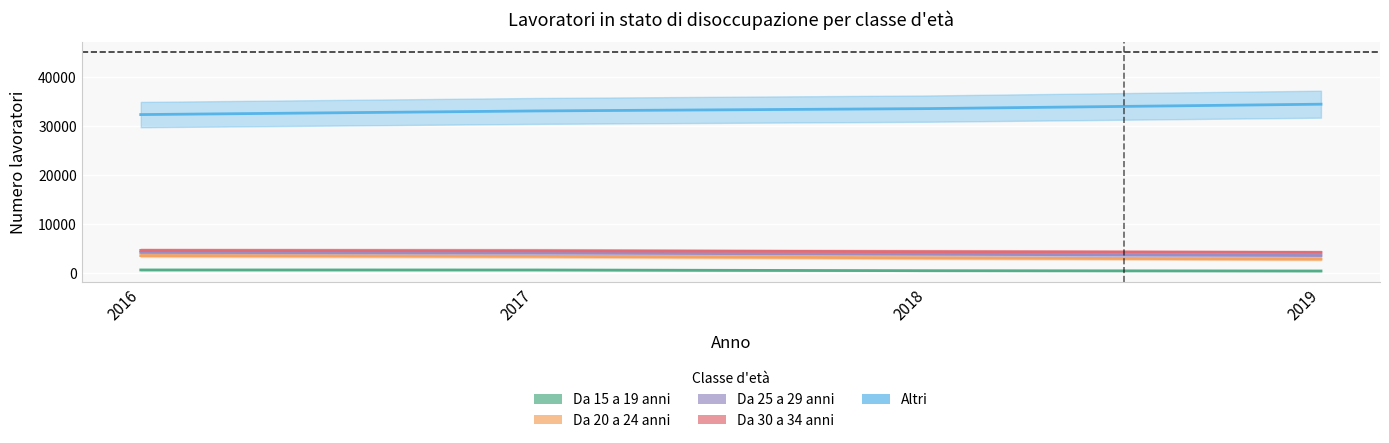

How many lines are shown in the chart?

5